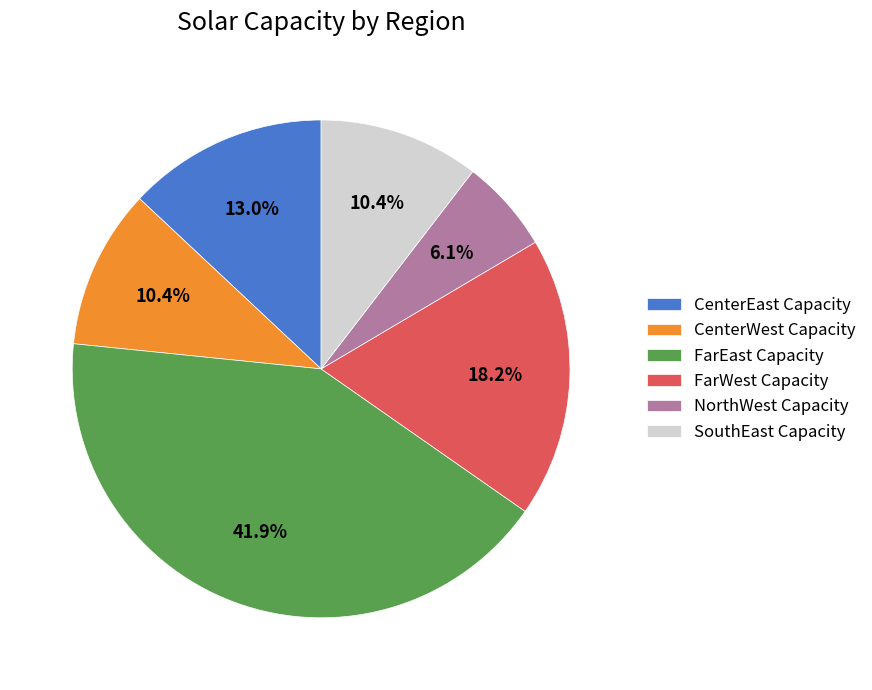

What percentage is the FarEast Capacity slice, to the nearest percent?

42%